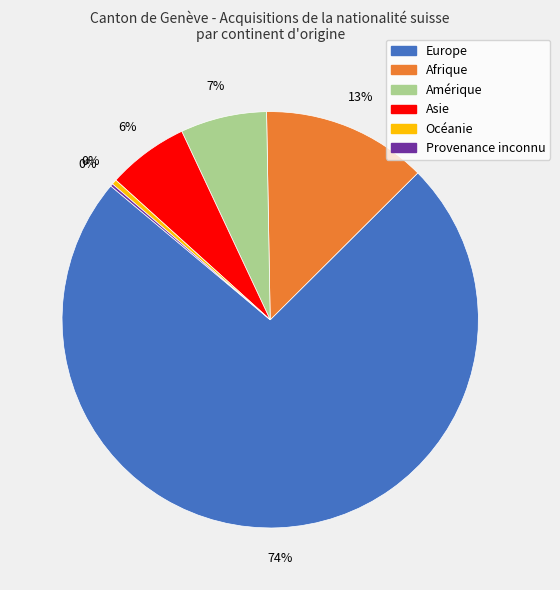

Do Océanie and Europe together represent more than half of the pie?

Yes